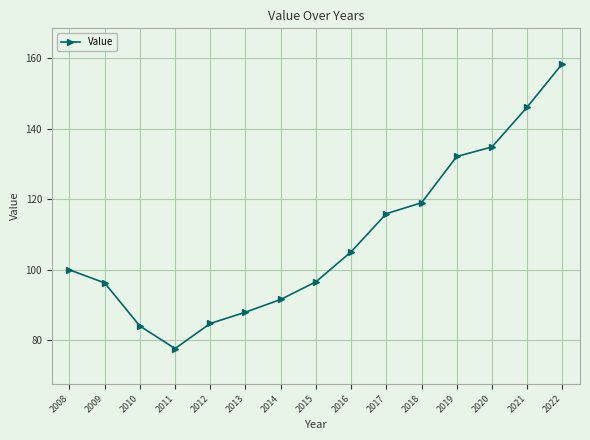

Which category has the highest value across all series?

2022